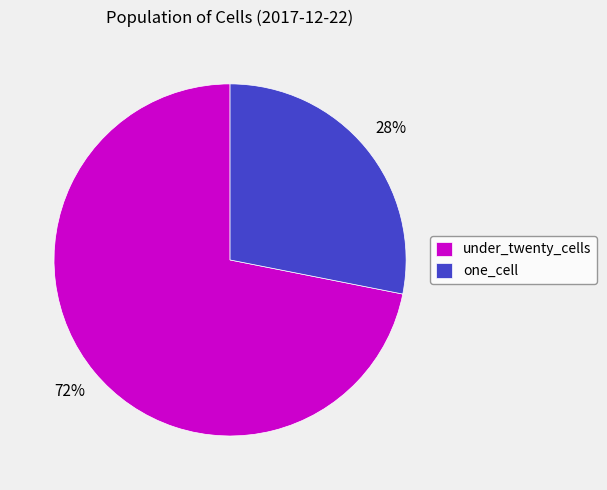

Is one_cell the majority of the pie?

No